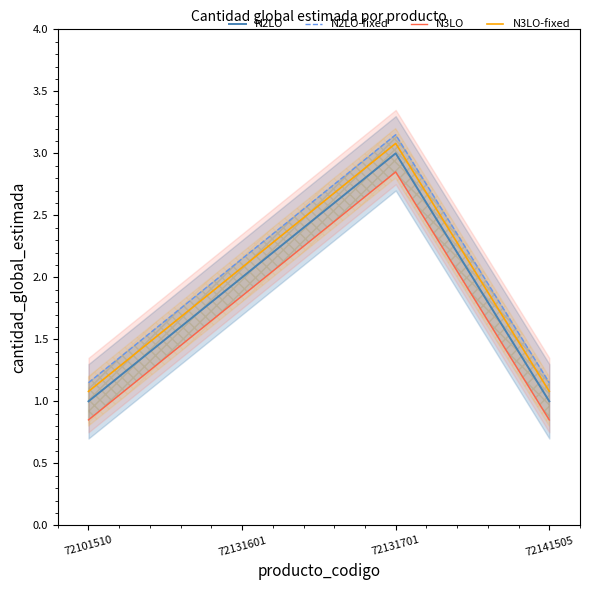

What are all the series names shown in the legend?

N2LO, N2LO-fixed, N3LO, N3LO-fixed